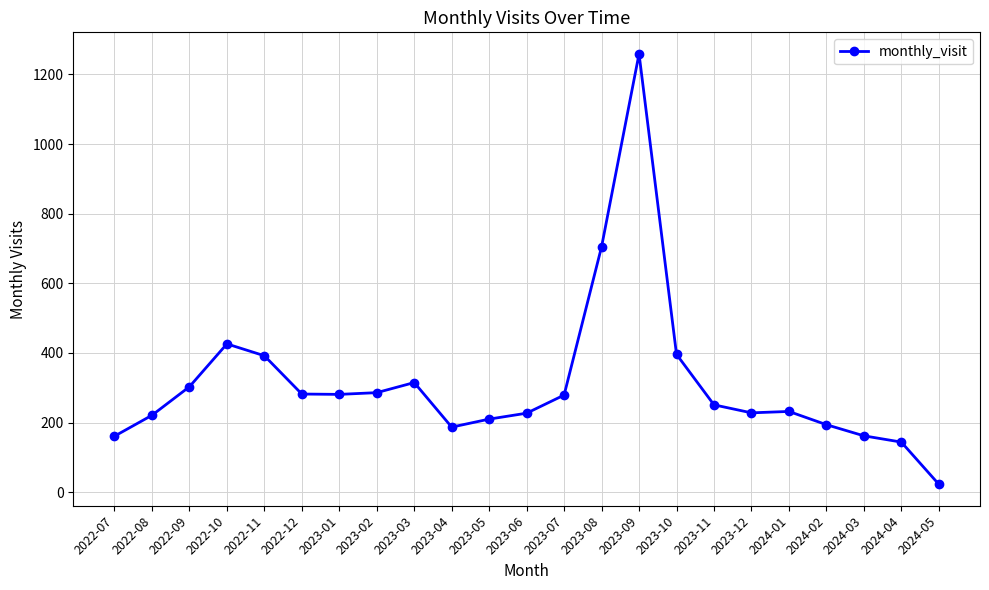

What is the label of the 21st point from the left?

2024-03